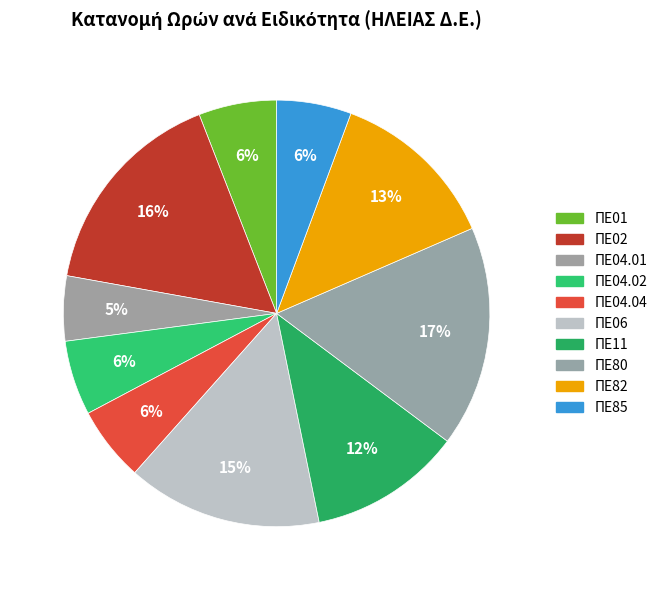

Do ΠΕ80 and ΠΕ82 together represent more than half of the pie?

No